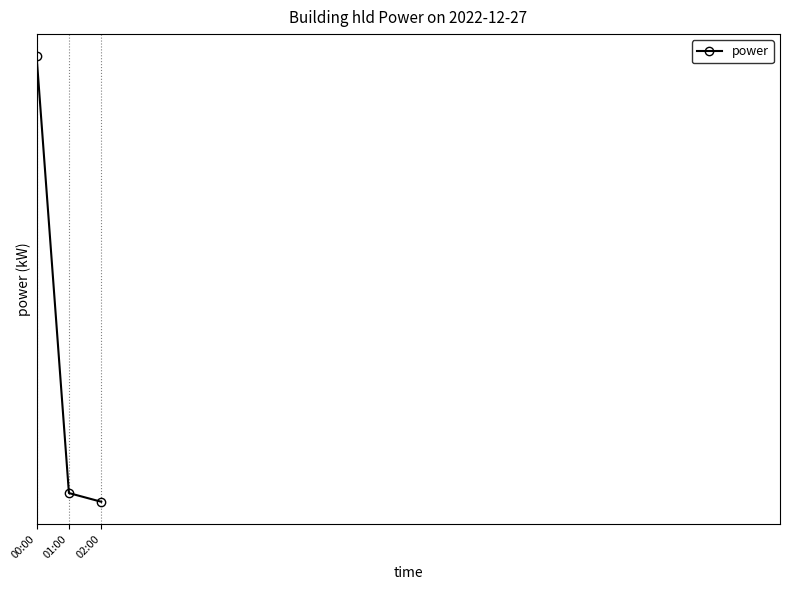

At which label is the value closest to 3?

02:00